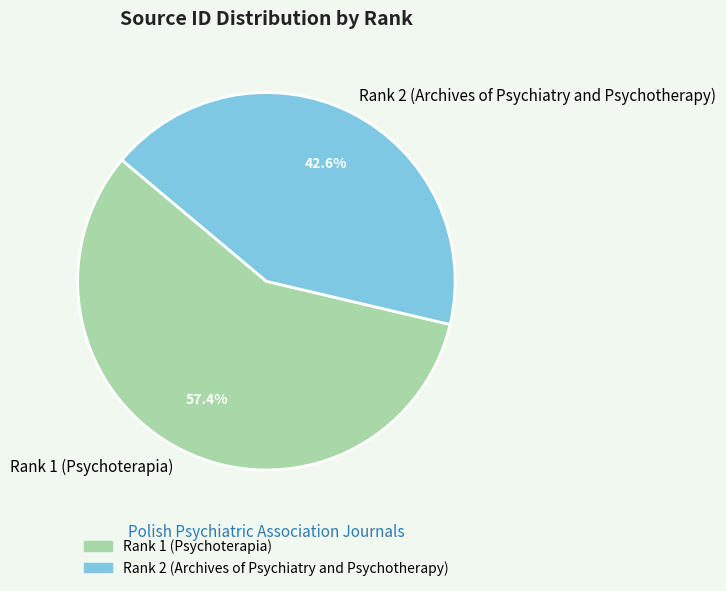

Rank the categories by value from lowest to highest.

Rank 2 (Archives of Psychiatry and Psychotherapy), Rank 1 (Psychoterapia)